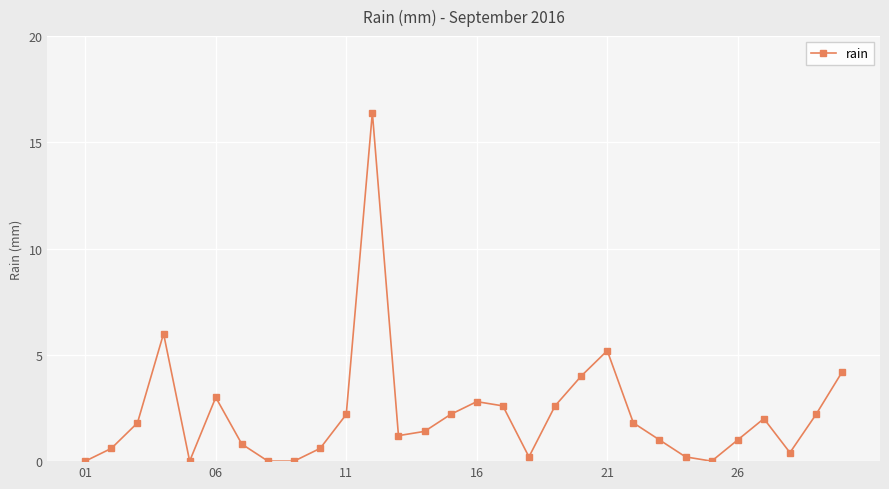

True or false: the data has more than 1 interior local peaks.

True